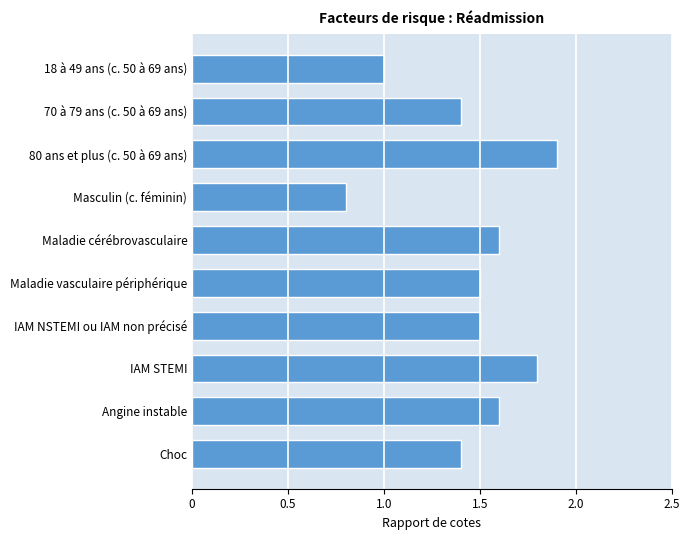

What is the label of the 9th bar from the bottom?

70 à 79 ans (c. 50 à 69 ans)